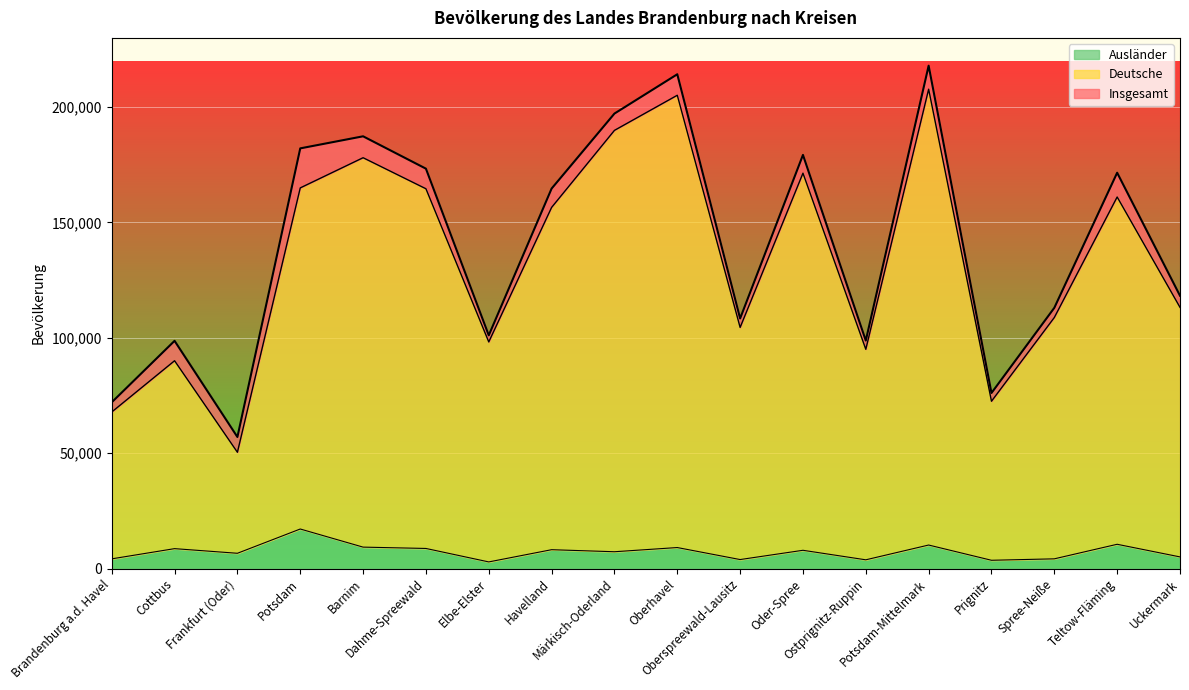

At which category is the sum across all series the highest?

Potsdam-Mittelmark